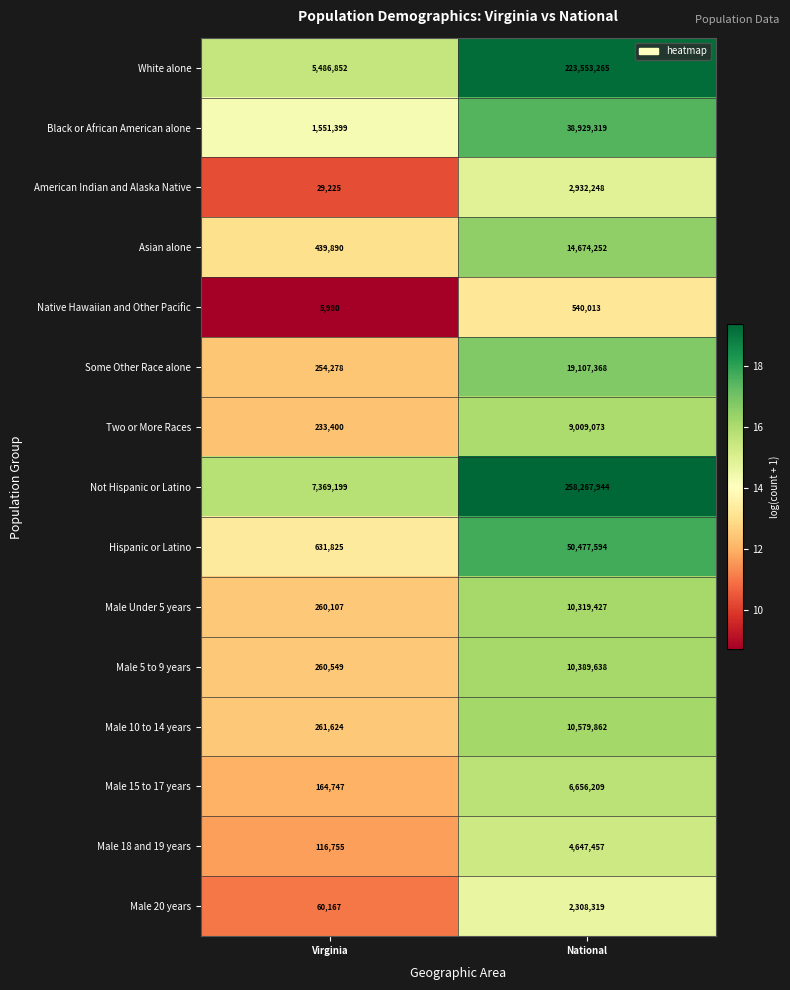

Which series has the largest range (max minus min)?

Not Hispanic or Latino